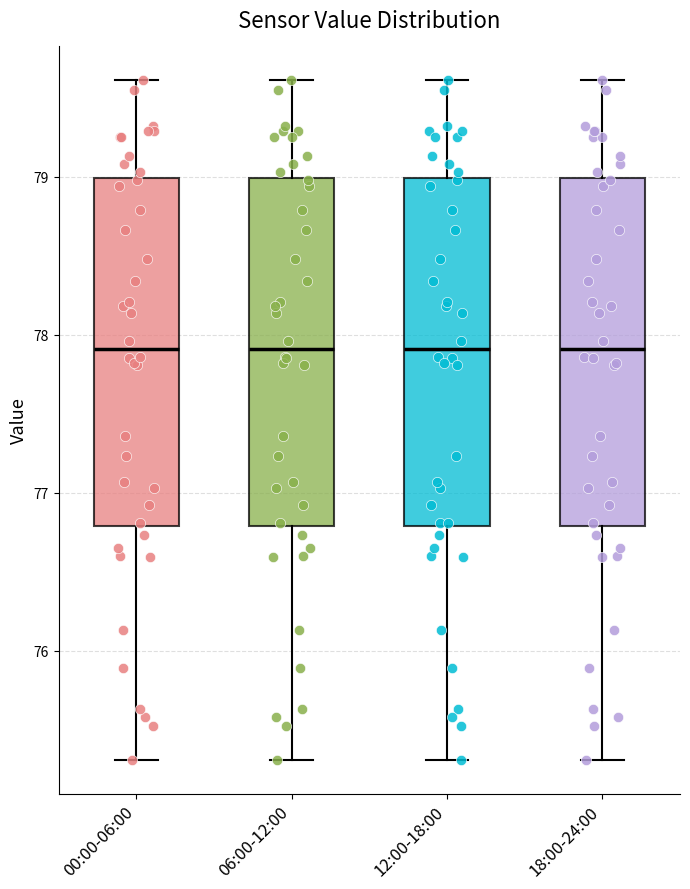

Where does the median line of the box for 18:00-24:00 sit on the y-axis? The values are not printed on the chart, so give them approximately, as read against the axis.

77.9